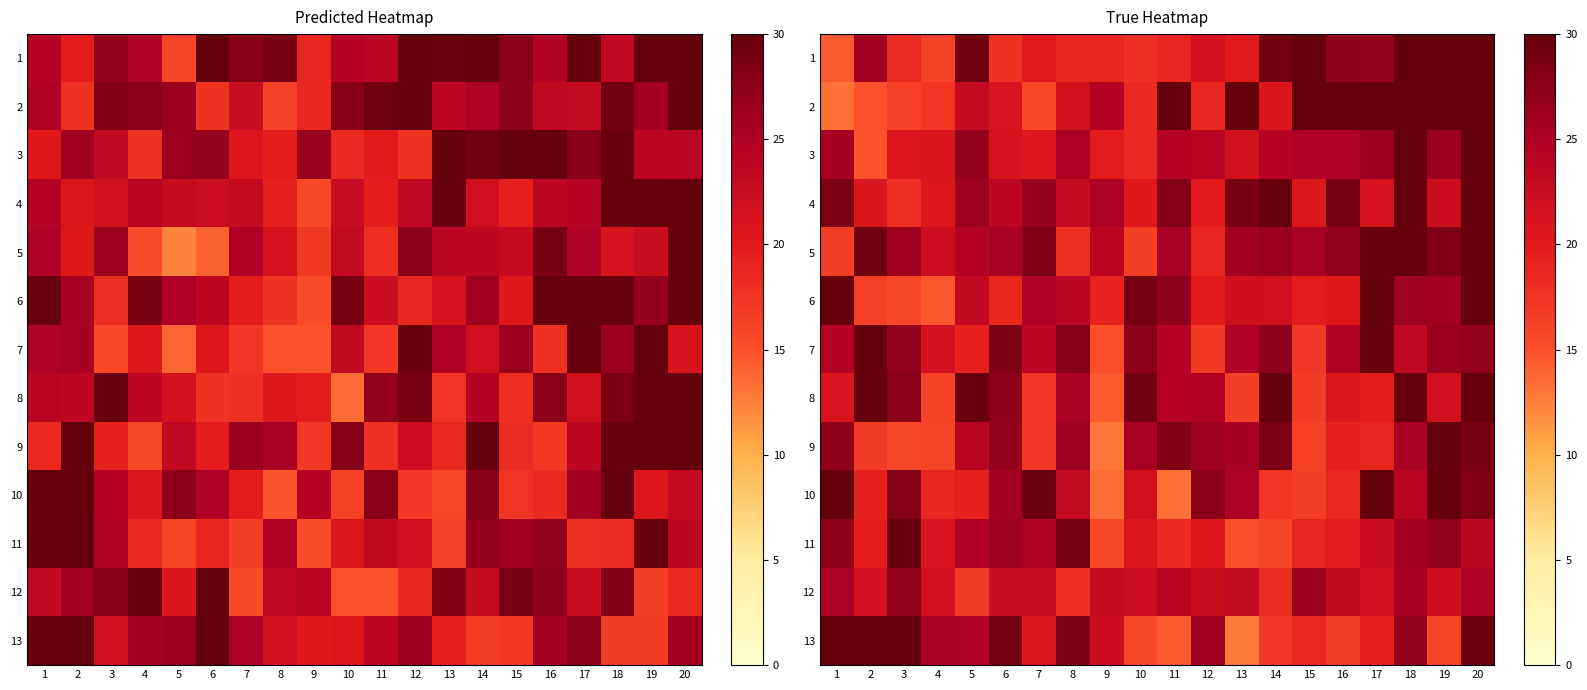

What is the minimum value shown in the chart?

12.9